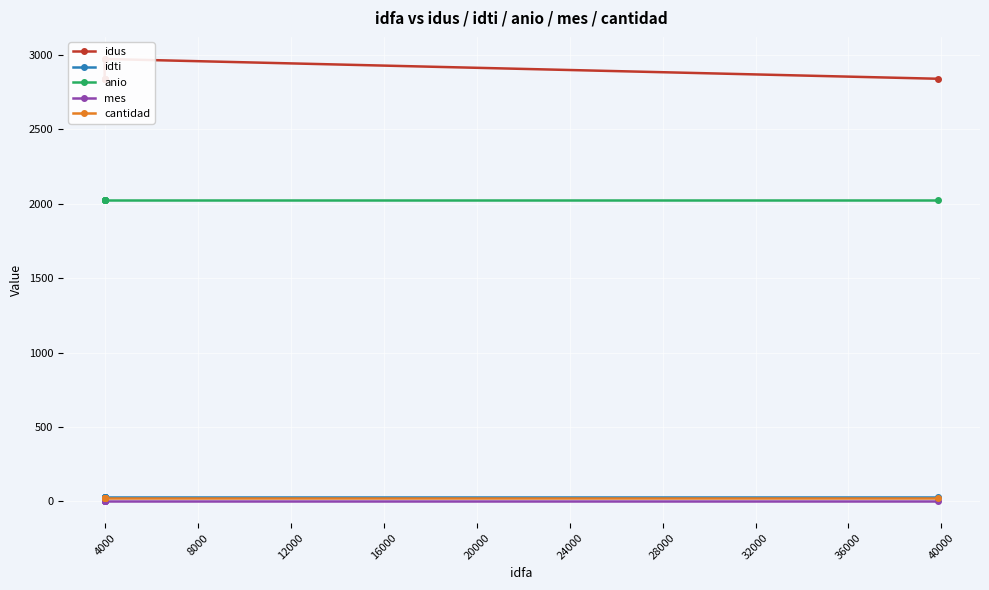

True or false: cantidad and anio intersect in this chart.

False